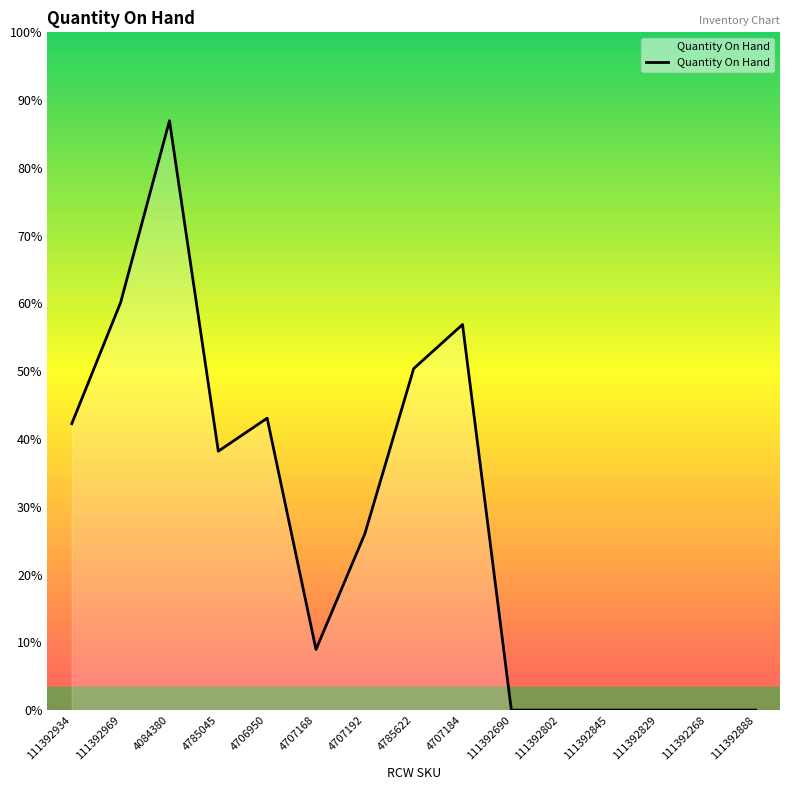

What is the label of the 1st point from the left?

111392934